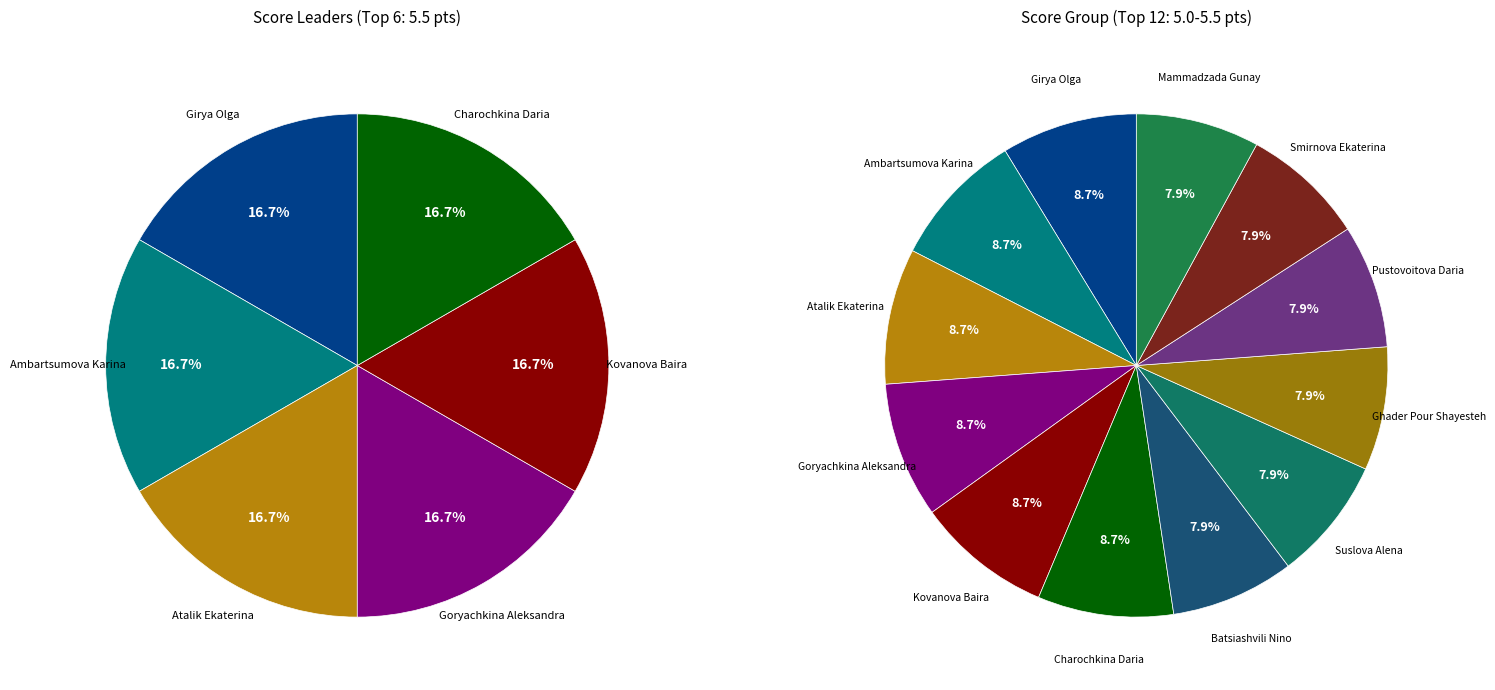

Which category has the smallest portion of the pie?

Batsiashvili Nino